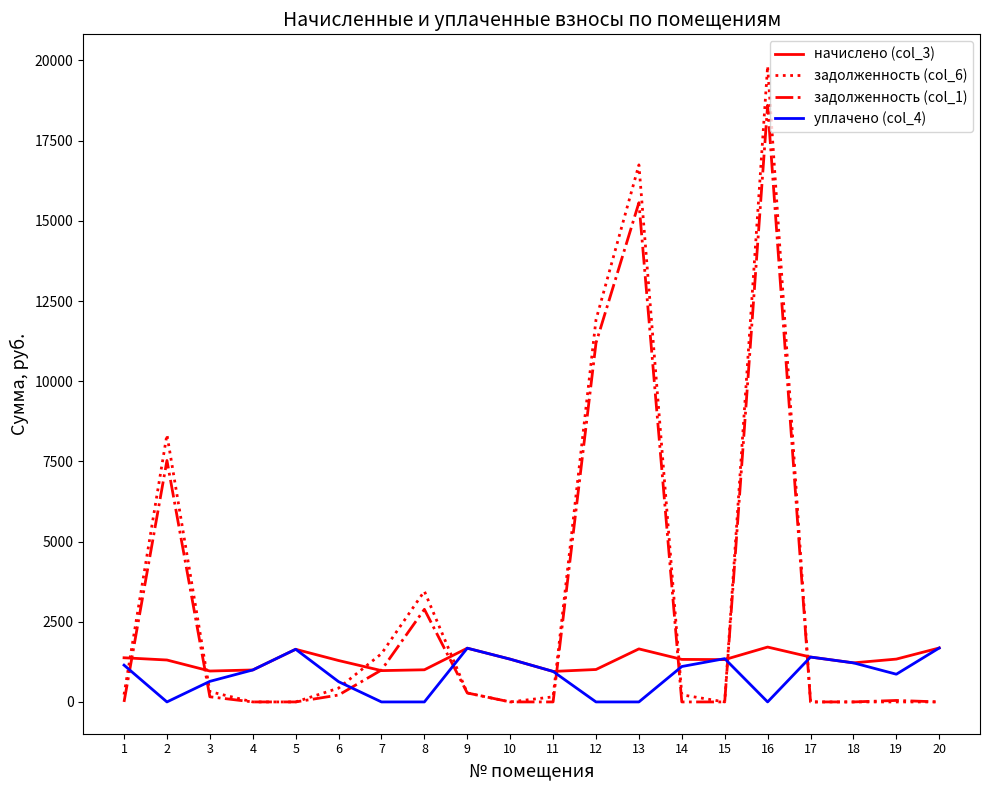

At 6, list the series in order from largest to smallest.

начислено (col_3), уплачено (col_4), задолженность (col_6), задолженность (col_1)